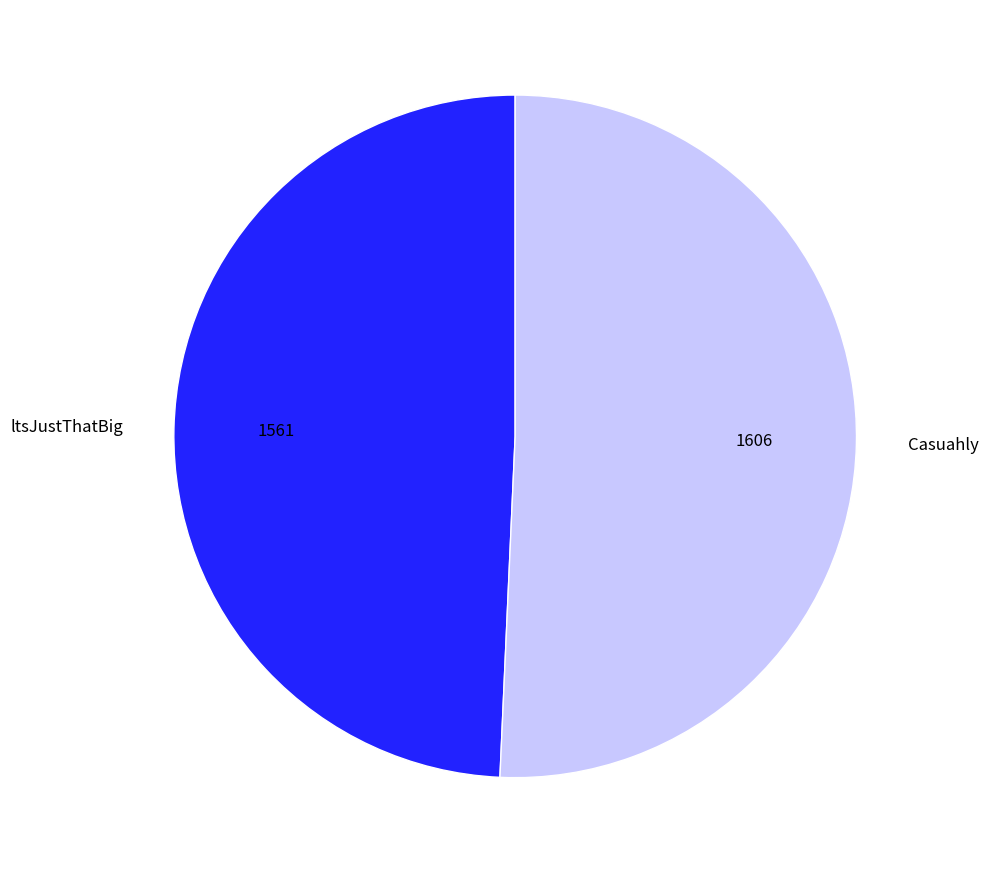

What is the majority slice?

Casuahly